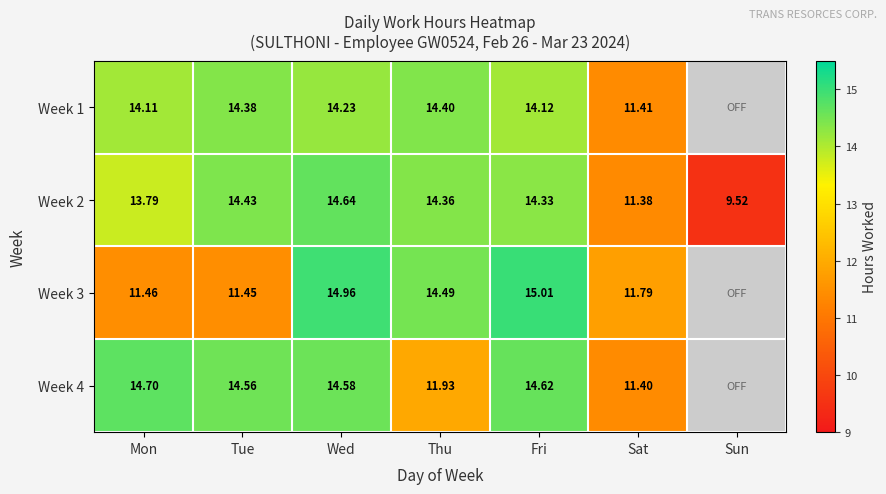

At which label does Week 2 reach its peak?

Wed